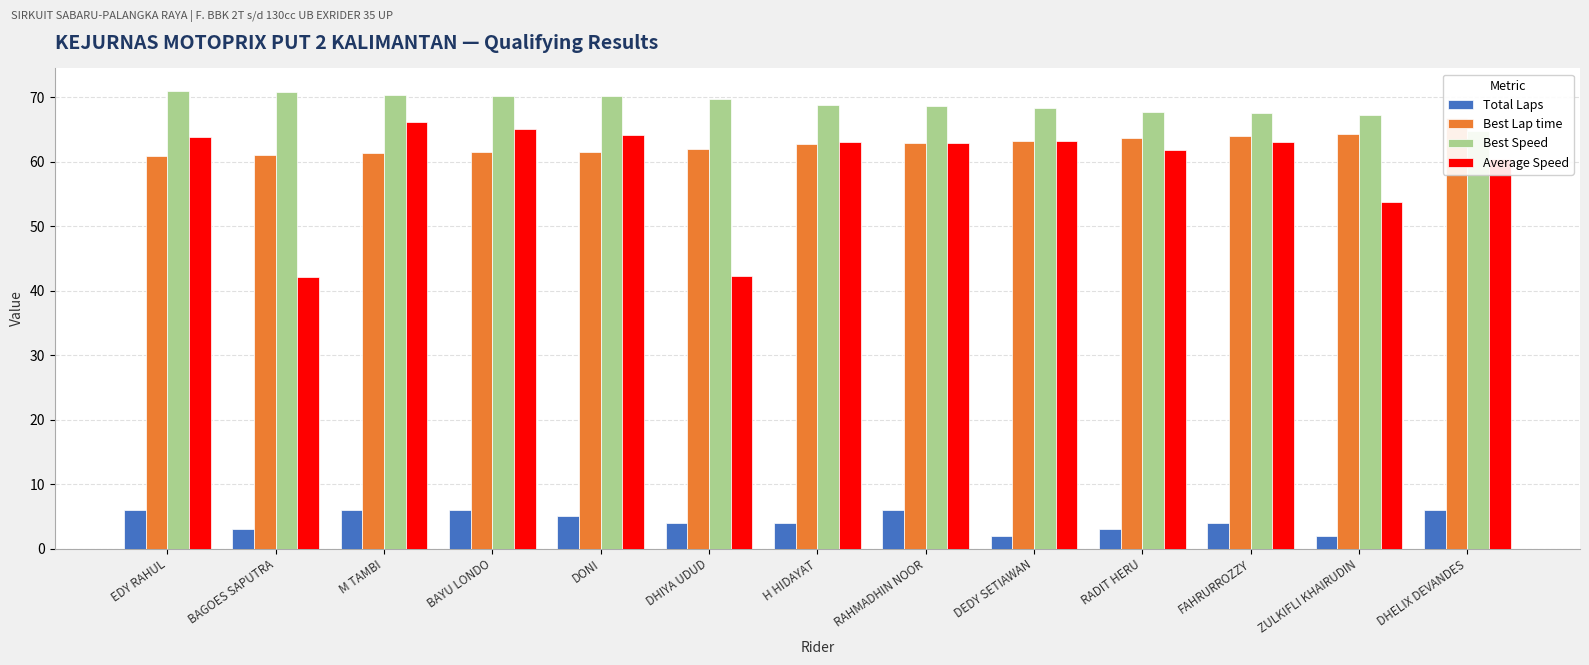

What is the difference between the highest and lowest values at RAHMADHIN NOOR?

62.7